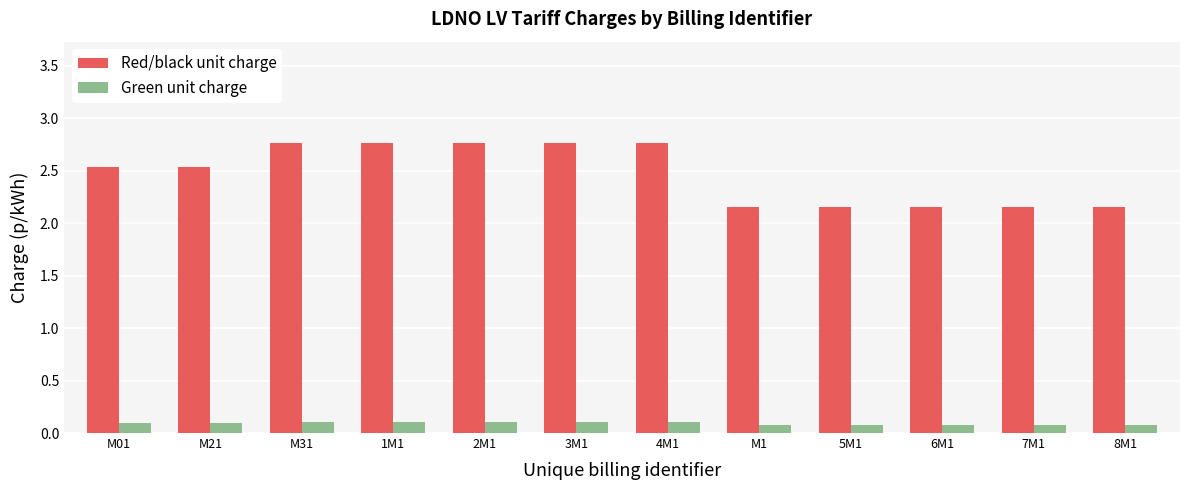

What is the label of the 6th bar from the right?

4M1